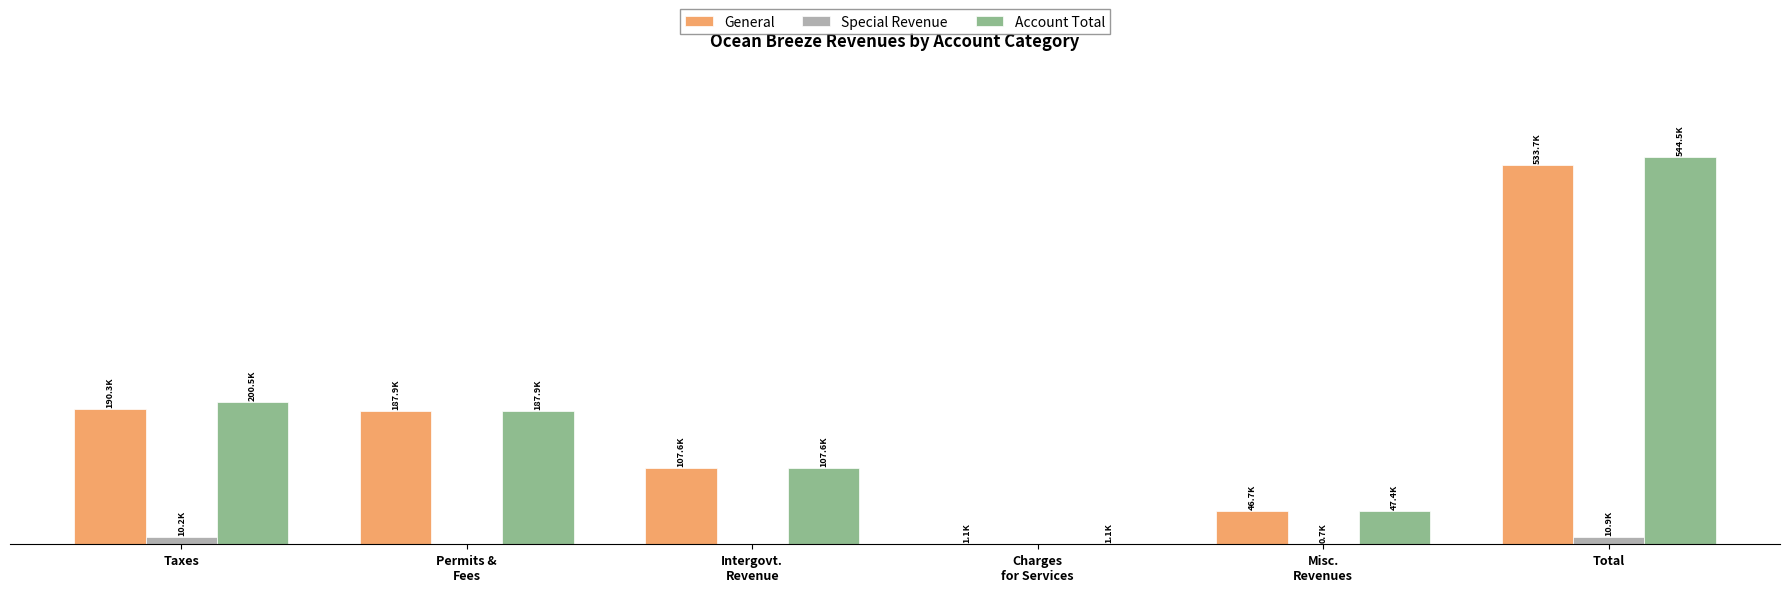

What are all the series names shown in the legend?

General, Special Revenue, Account Total